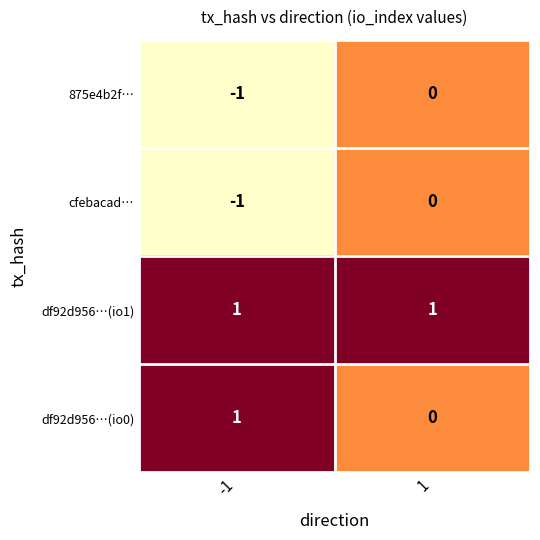

Reading left to right, extract all data points from this chart.

875e4b2f…: -1=-1	1=0
cfebacad…: -1=-1	1=0
df92d956…(io1): -1=1	1=1
df92d956…(io0): -1=1	1=0